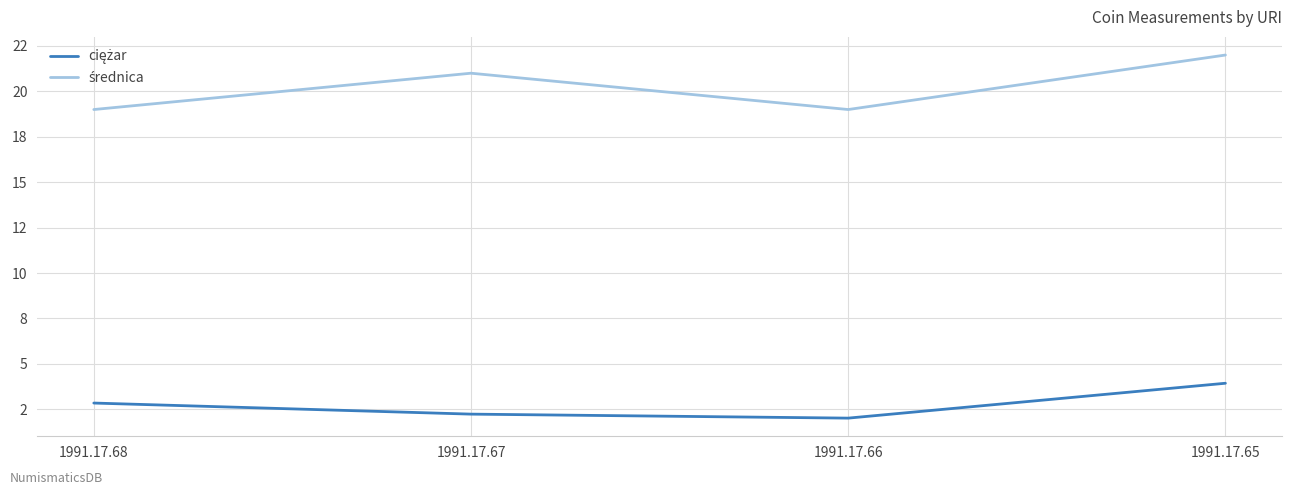

Read the ciężar value at 1991.17.65.

3.9